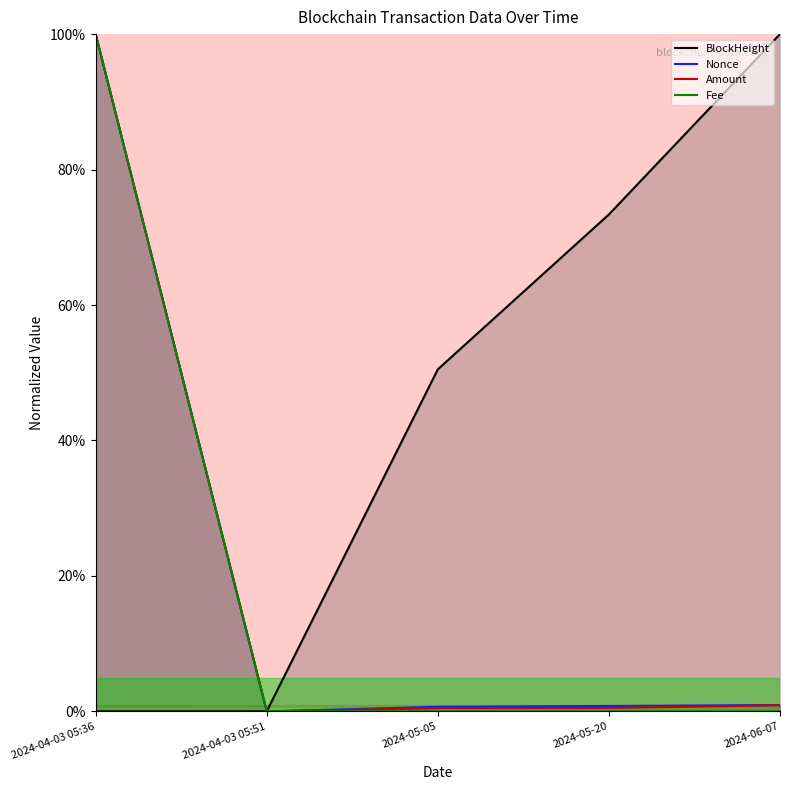

How many lines are shown in the chart?

4